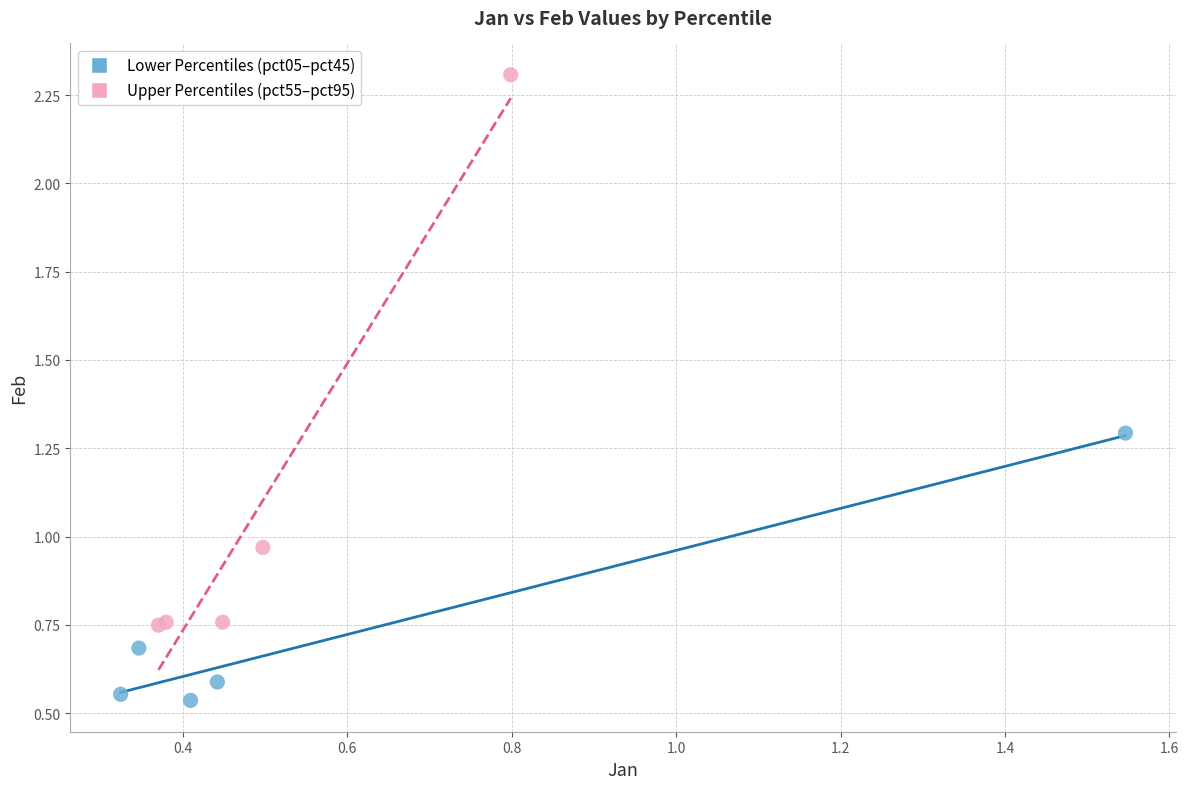

Which series contains the lowest Y value?

Lower Percentiles (pct05–pct45)